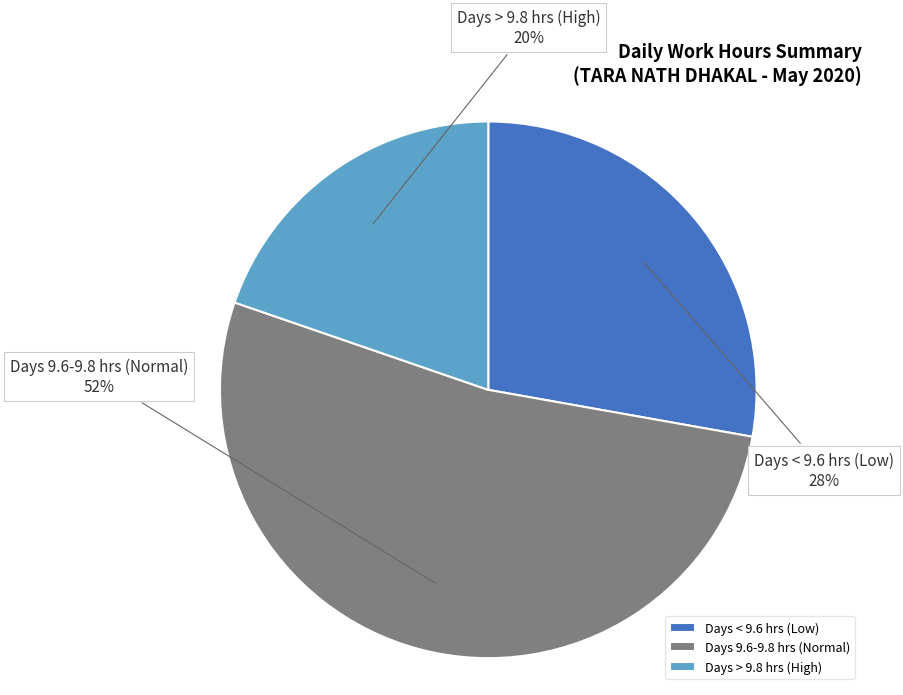

Between Days > 9.8 hrs (High) and Days < 9.6 hrs (Low), which is larger?

Days < 9.6 hrs (Low)